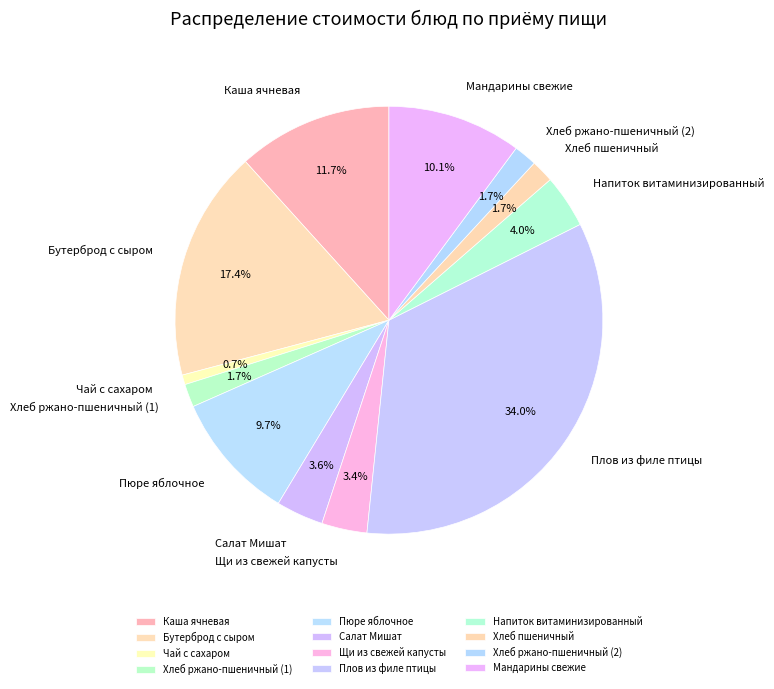

Is the sum of Щи из свежей капусты and Хлеб ржано-пшеничный (1) greater than half?

No